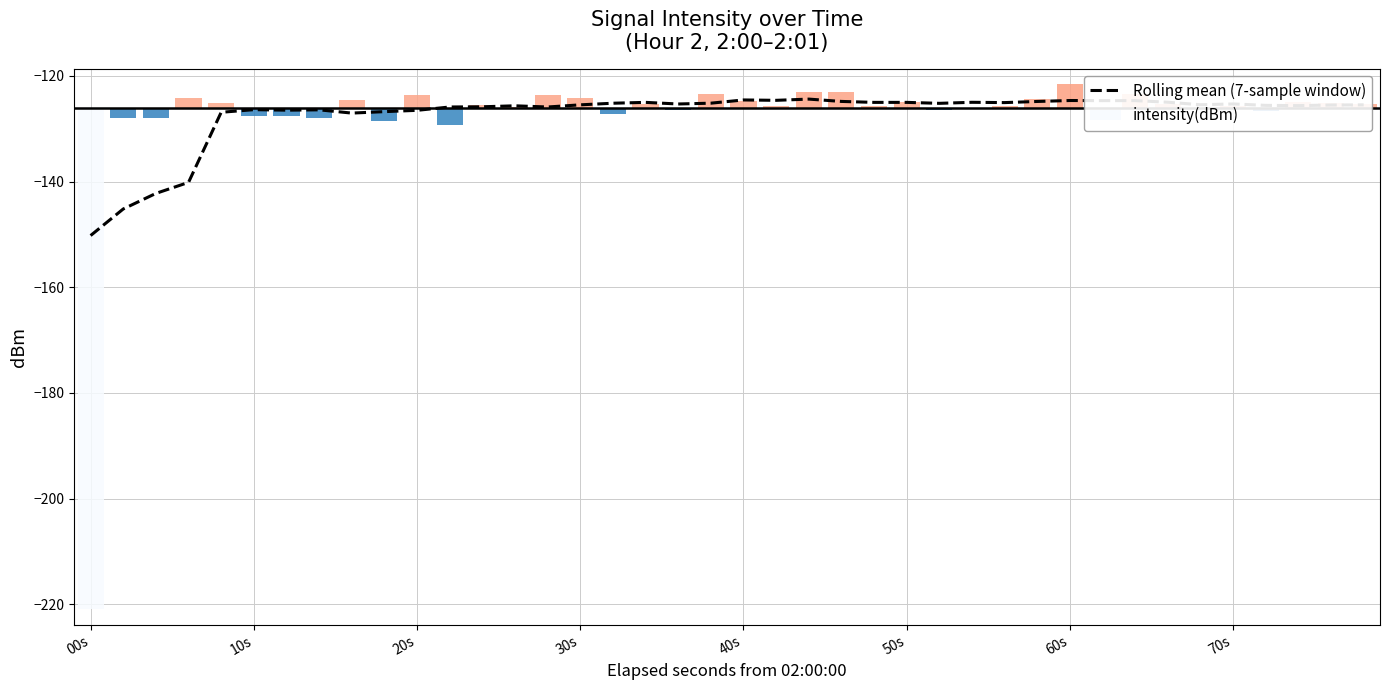

What is the value of the 16th bar from the left?

-125.5